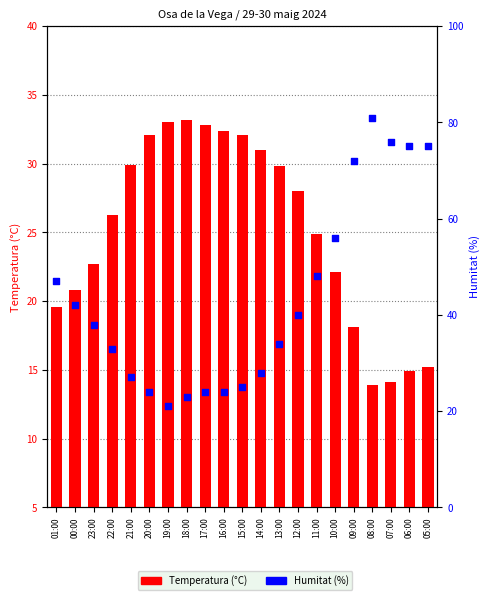

Is the value of Humitat (%) at 06:00 greater than the value of Temperatura (°C) at 14:00?

Yes